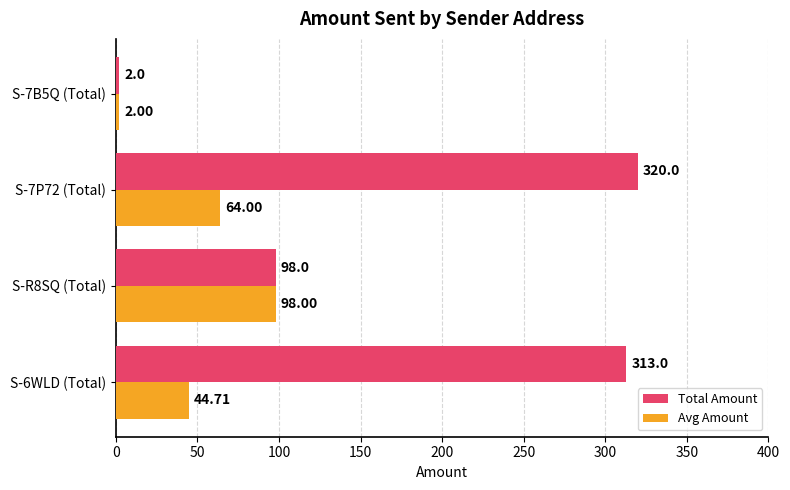

List the labels in order of Avg Amount value, smallest first.

S-7B5Q (Total), S-6WLD (Total), S-7P72 (Total), S-R8SQ (Total)